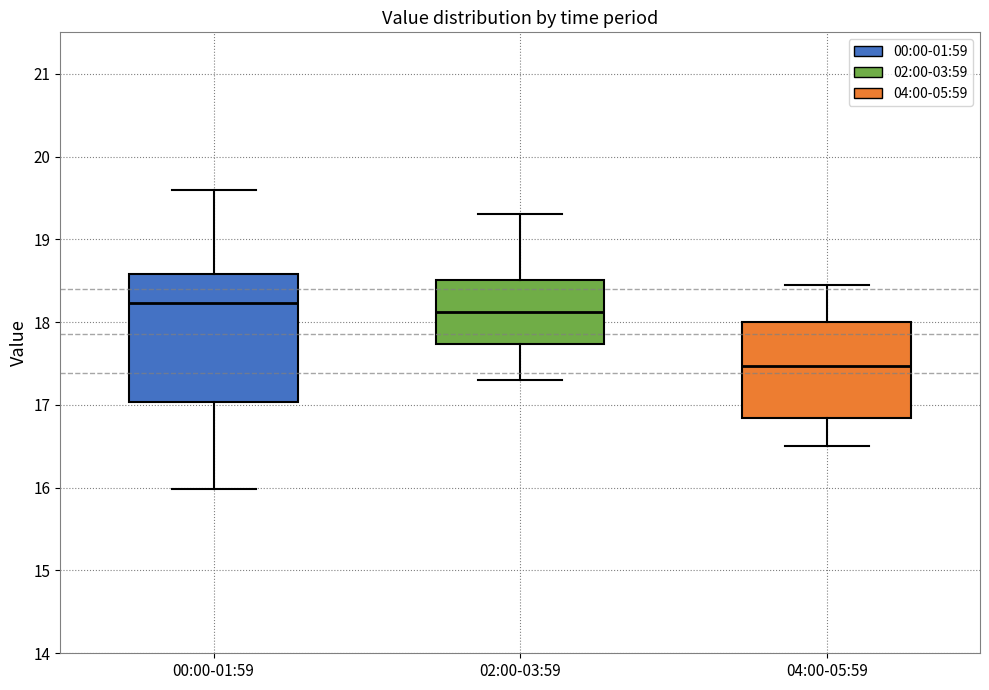

Where does the median line of the box for 00:00-01:59 sit on the y-axis? The values are not printed on the chart, so give them approximately, as read against the axis.

18.2